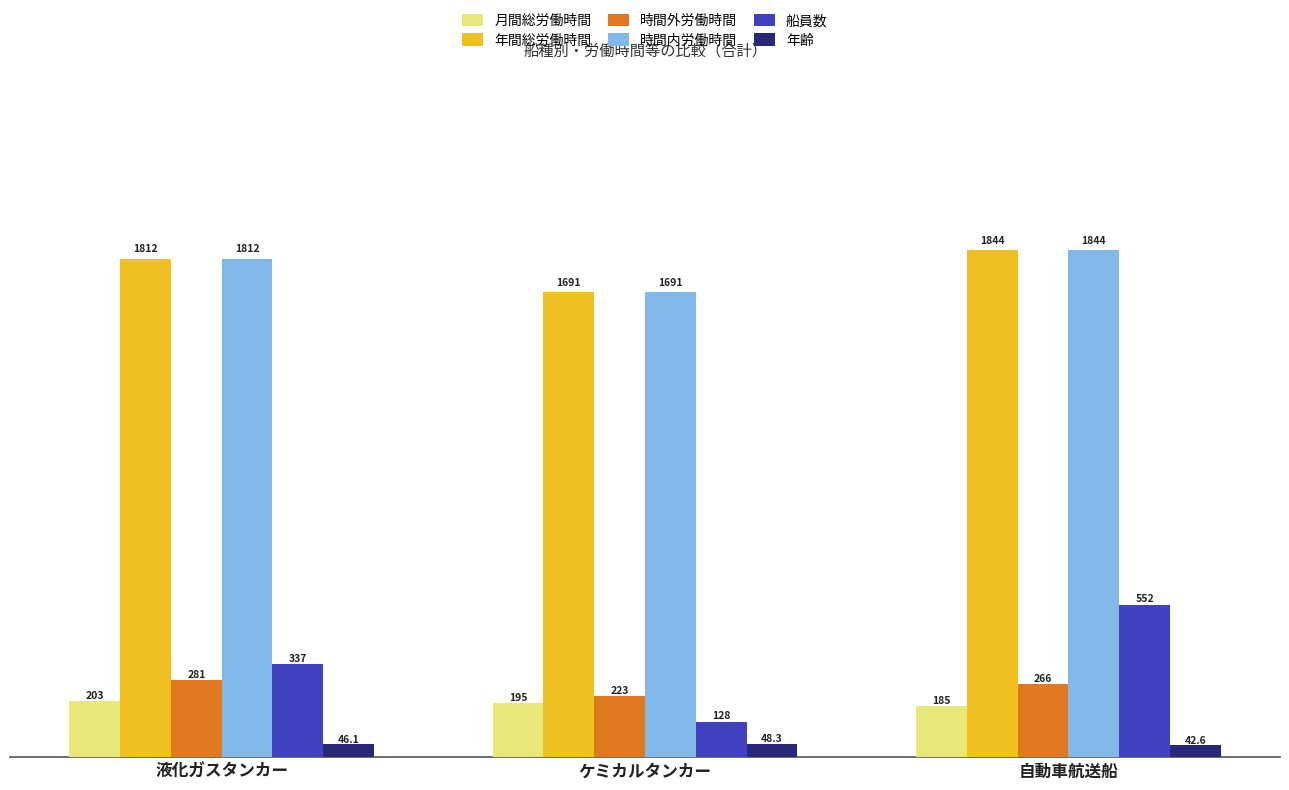

What is the label of the 2nd bar from the left?

ケミカルタンカー